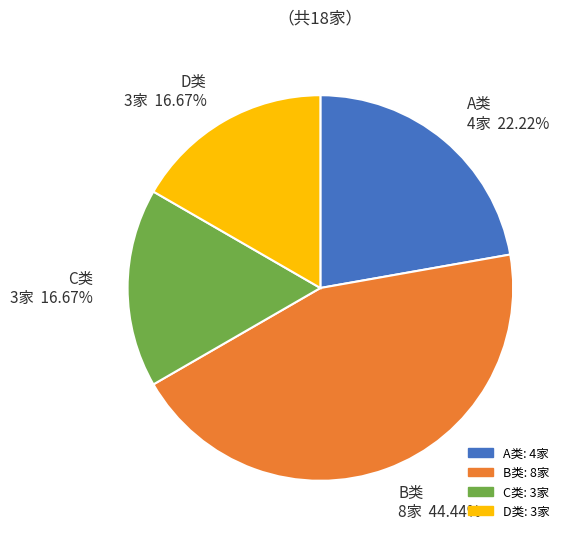

Count the number of slices in the pie.

4